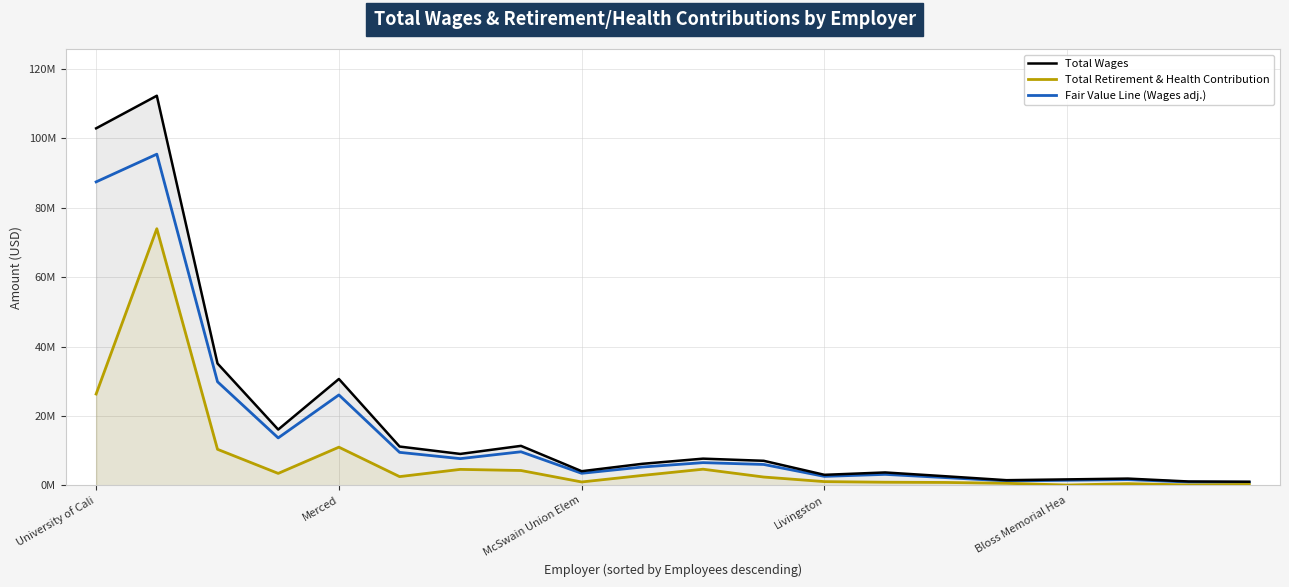

Rank the series by their maximum value, from lowest to highest.

Total Retirement & Health Contribution, Fair Value Line (Wages adj.), Total Wages